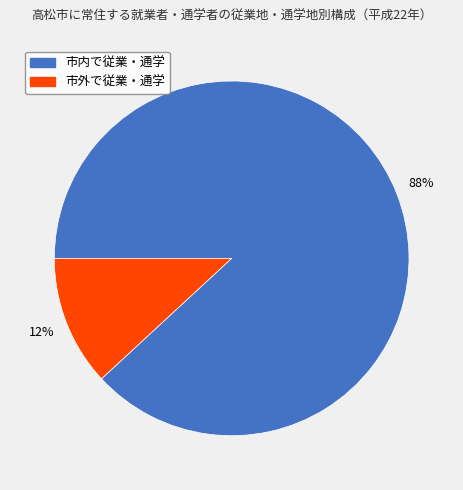

Is 市外で従業・通学 the majority of the pie?

No